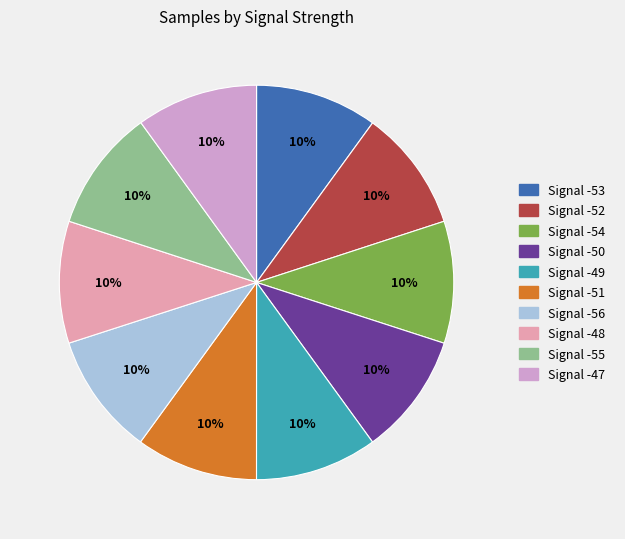

To the nearest percent, what is the average slice percentage?

10%